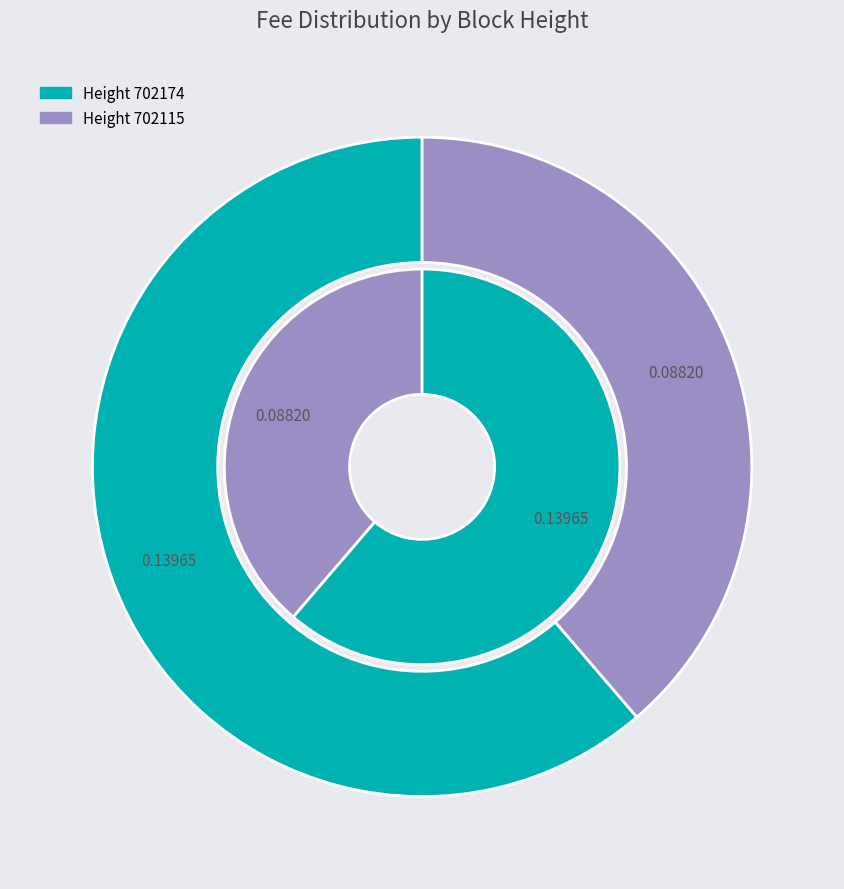

What percentage is the 702115 slice, to the nearest percent?

39%